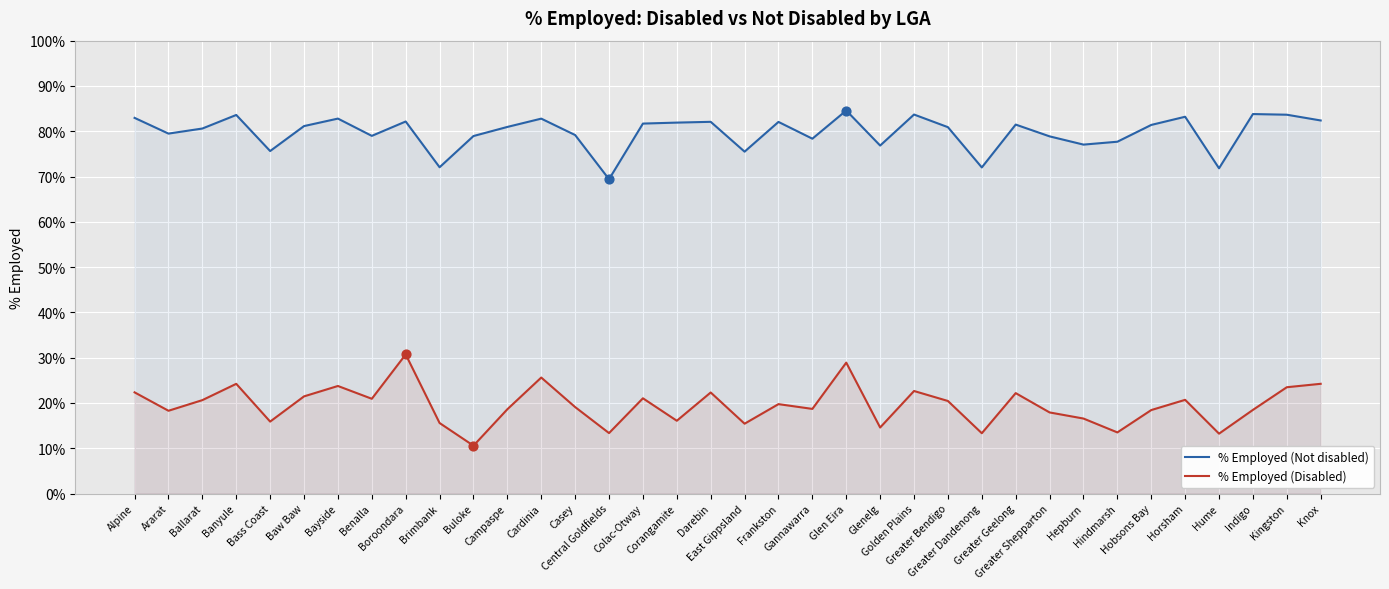

Is the value of % Employed (Not disabled) at Gannawarra greater than the value of % Employed (Disabled) at Frankston?

Yes